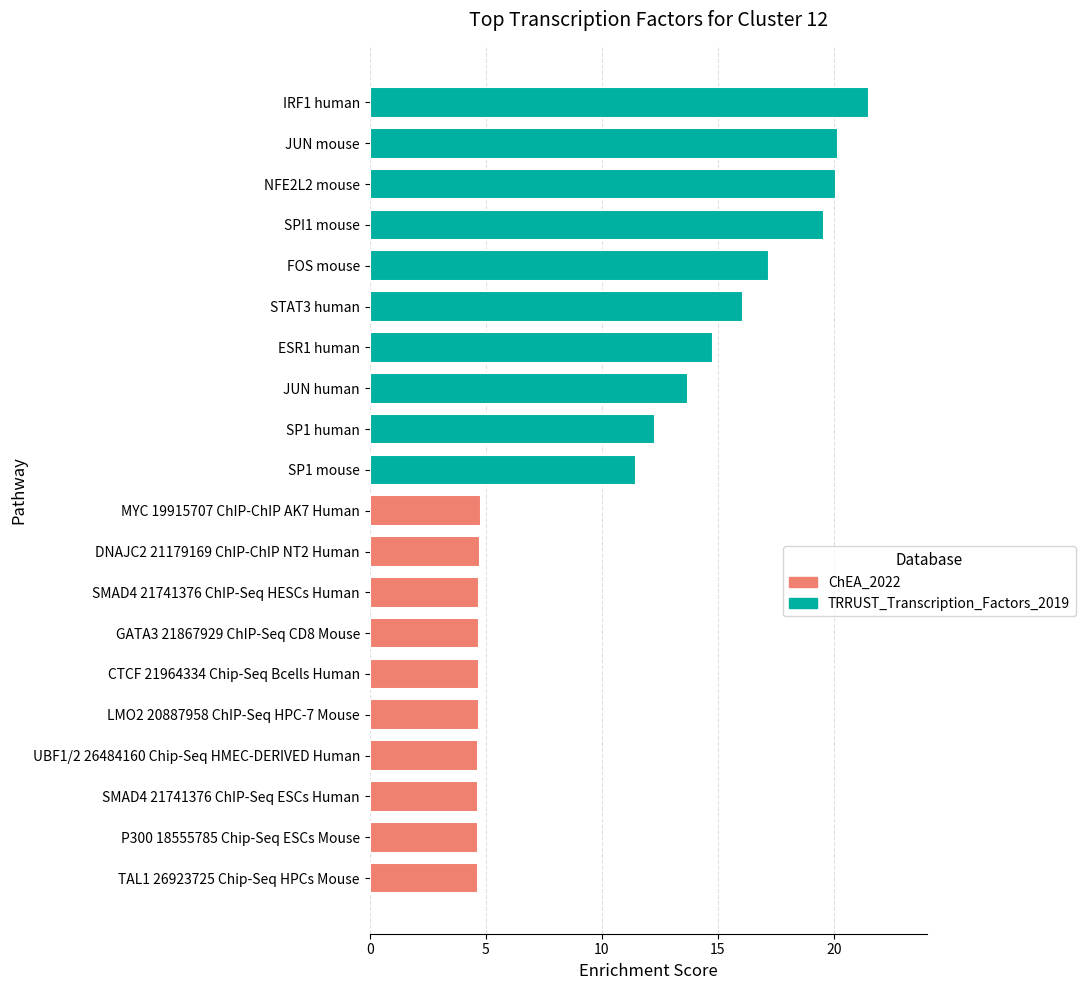

Rank the categories by ChEA_2022 value from lowest to highest.

9, 8, 7, 6, 5, 4, 3, 2, 1, 0